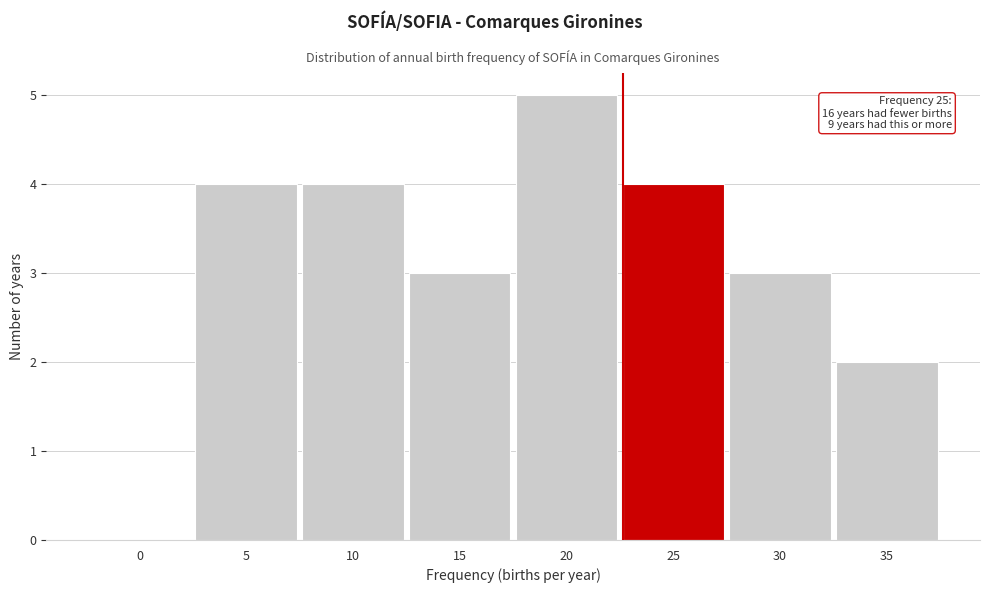

Reading right to left, transcribe all the data shown in this chart.

35=2	30=3	25=4	20=5	15=3	10=4	5=4	0=0